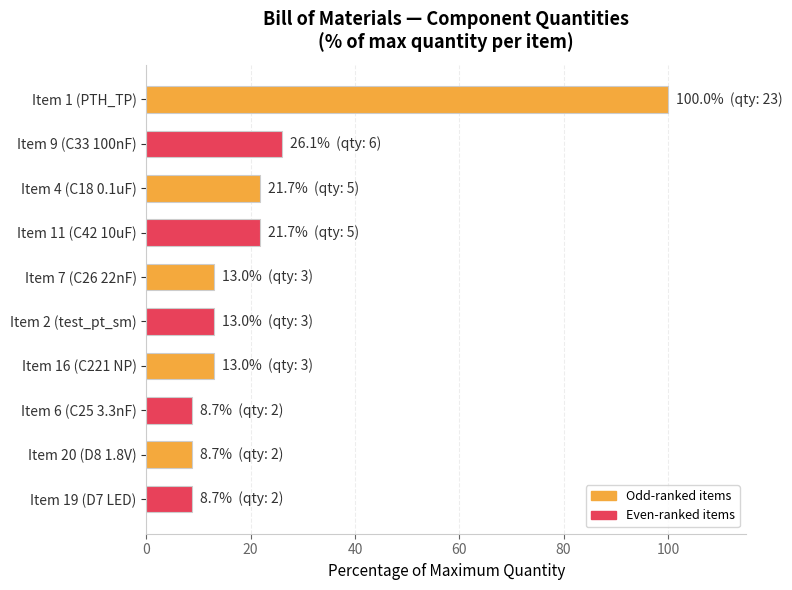

What is the label of the 9th bar from the bottom?

Item 9 (C33 100nF)